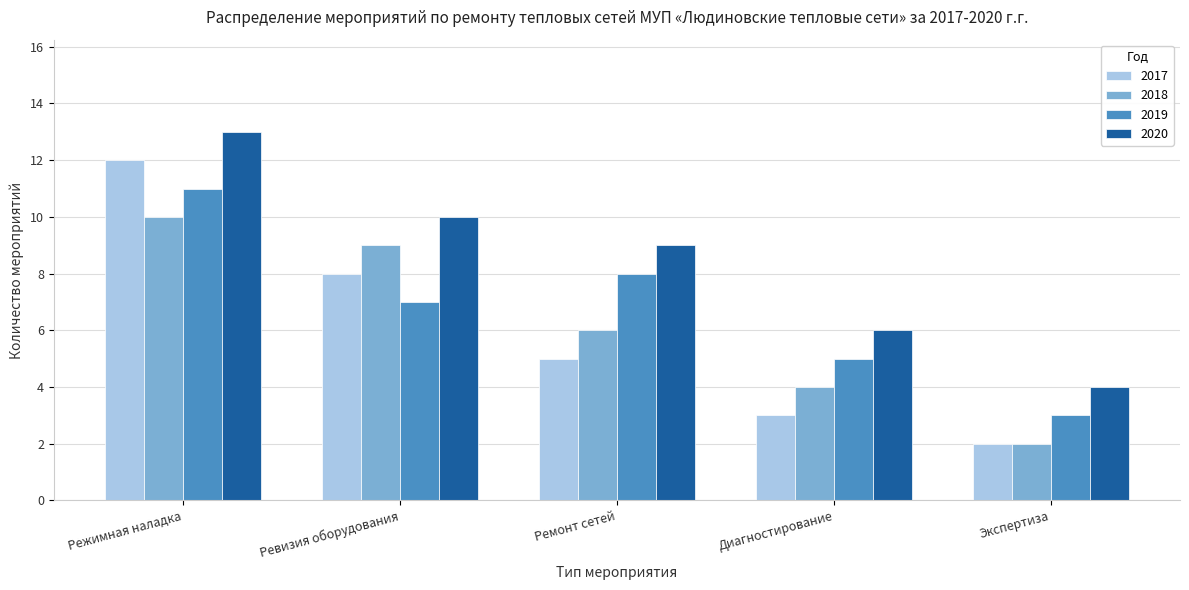

Reading right to left, extract all data points from this chart.

2017: 2	3	5	8	12
2018: 2	4	6	9	10
2019: 3	5	8	7	11
2020: 4	6	9	10	13